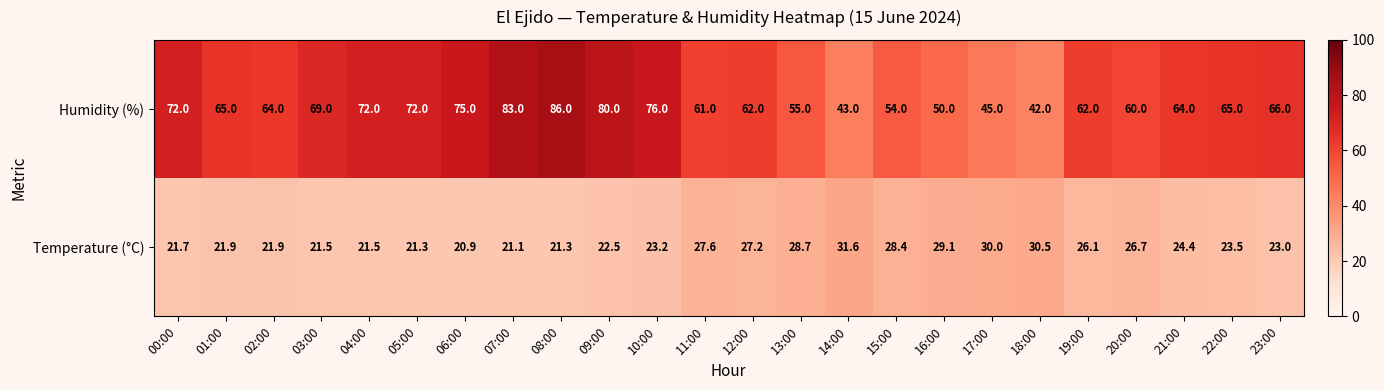

What is the total value across all series at 06:00?

95.9